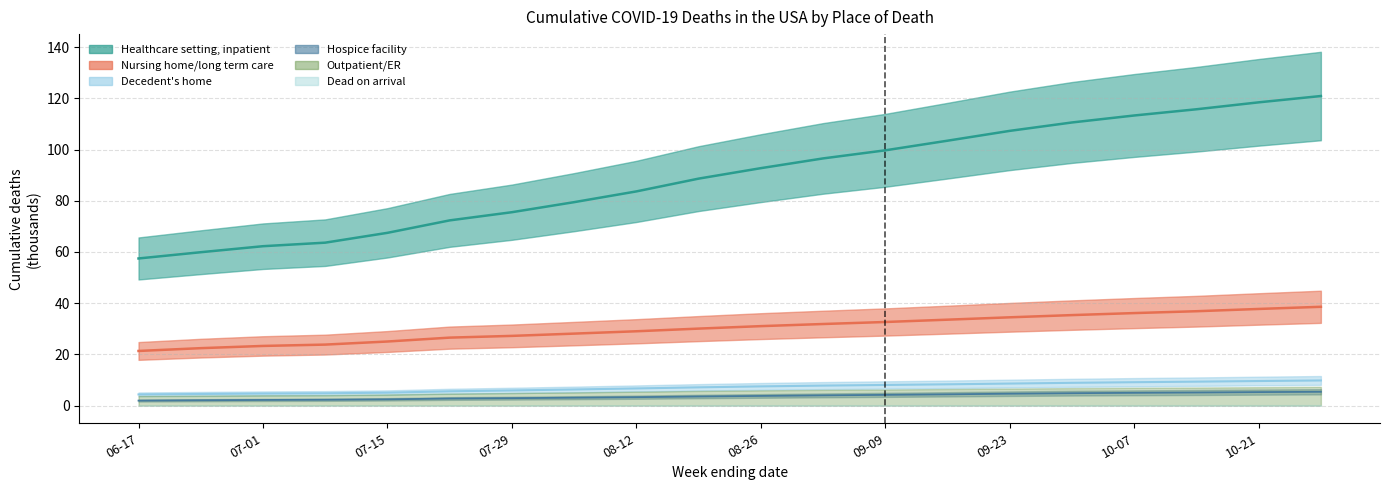

The value of Healthcare setting, outpatient or emergency at 2020-10-14 is 36.9. True or false?

True